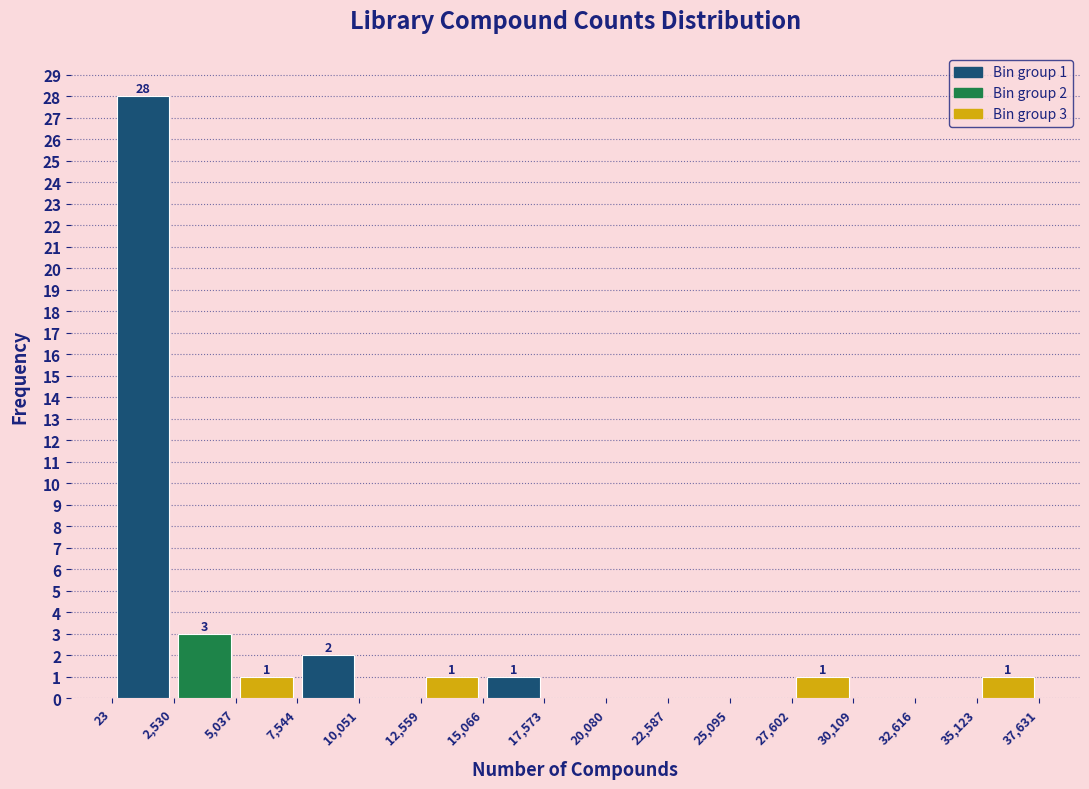

Over which range of the x-axis is the bar tallest?

23 to 2,530